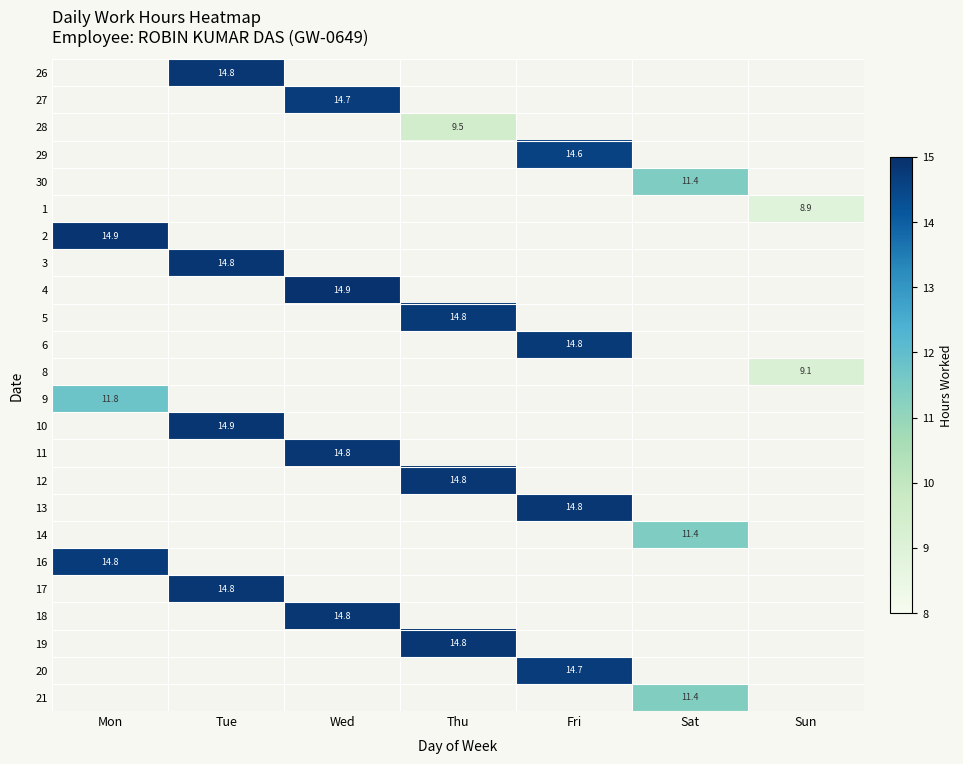

Rank the series by their maximum value, from lowest to highest.

1, 8, 28, 21, 30, 14, 9, 29, 20, 27, 16, 5, 6, 26, 12, 18, 19, 11, 13, 17, 3, 10, 2, 4